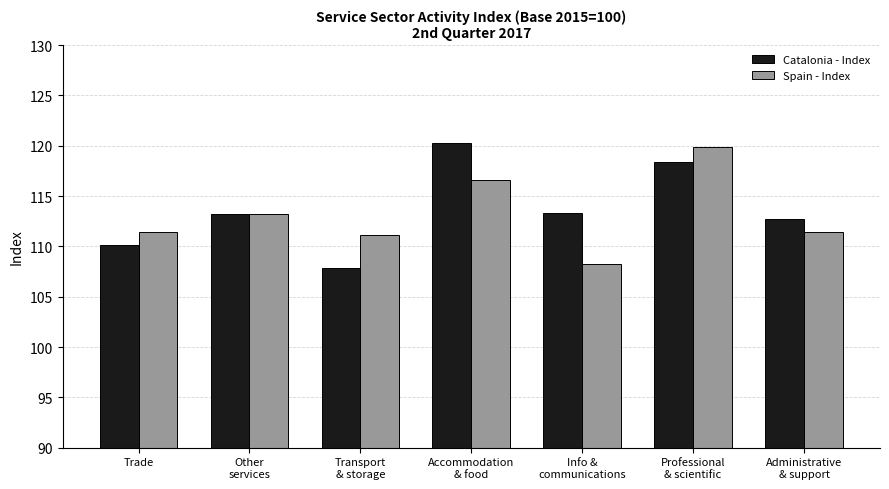

What is the difference between the second highest and second lowest values in the Spain - Index series?

5.5